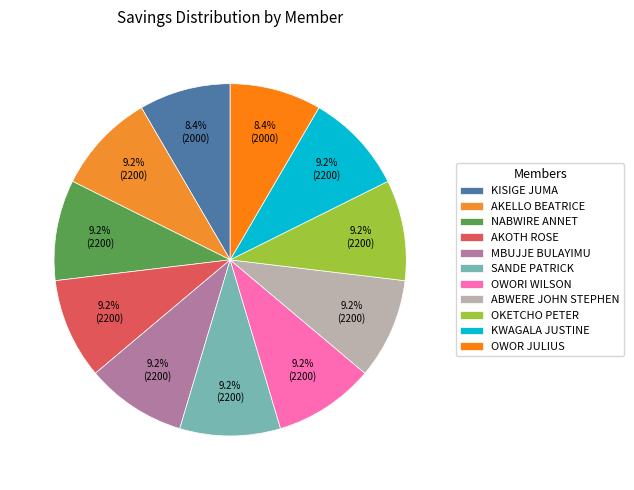

The ABWERE JOHN STEPHEN slice represents 18% of the pie. True or false?

False